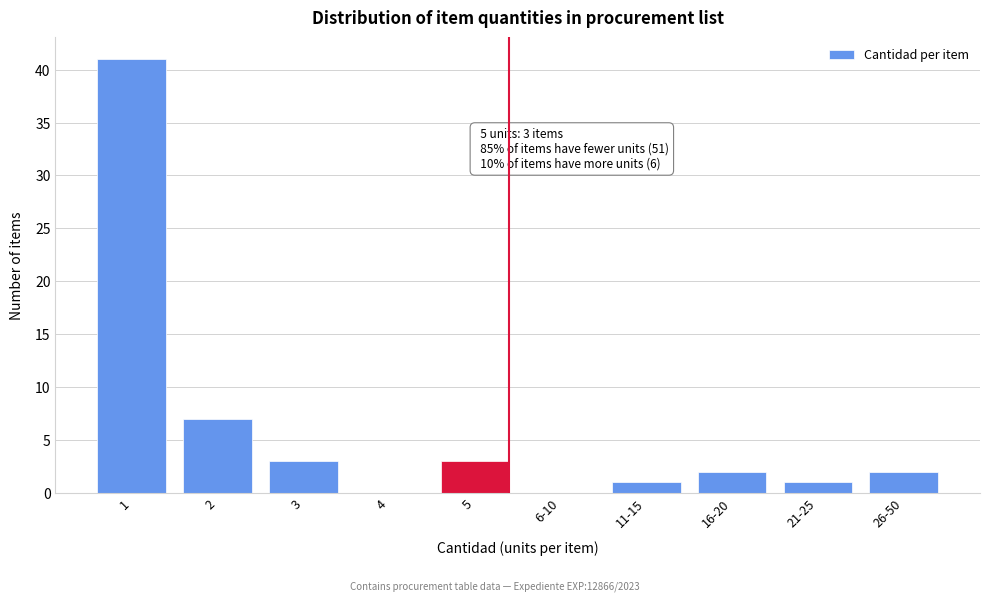

Reading right to left, list all the values displayed in this chart.

26-50=2	21-25=1	16-20=2	11-15=1	6-10=0	5=3	4=0	3=3	2=7	1=41